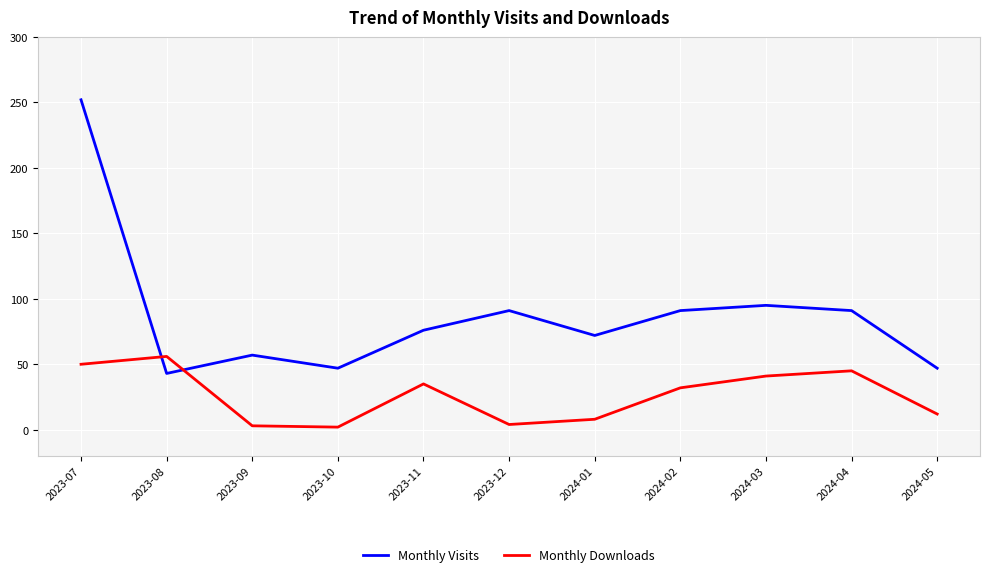

Which series has the largest total across all categories?

Monthly Visits